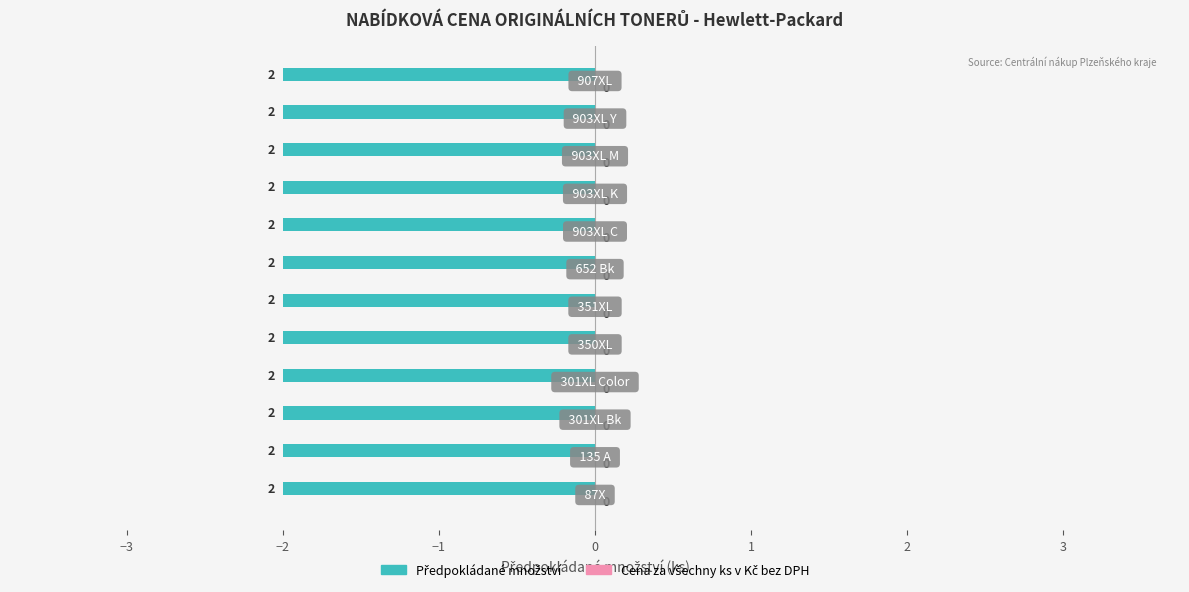

What is the spread (max minus min) of values at 301XL Bk?

2